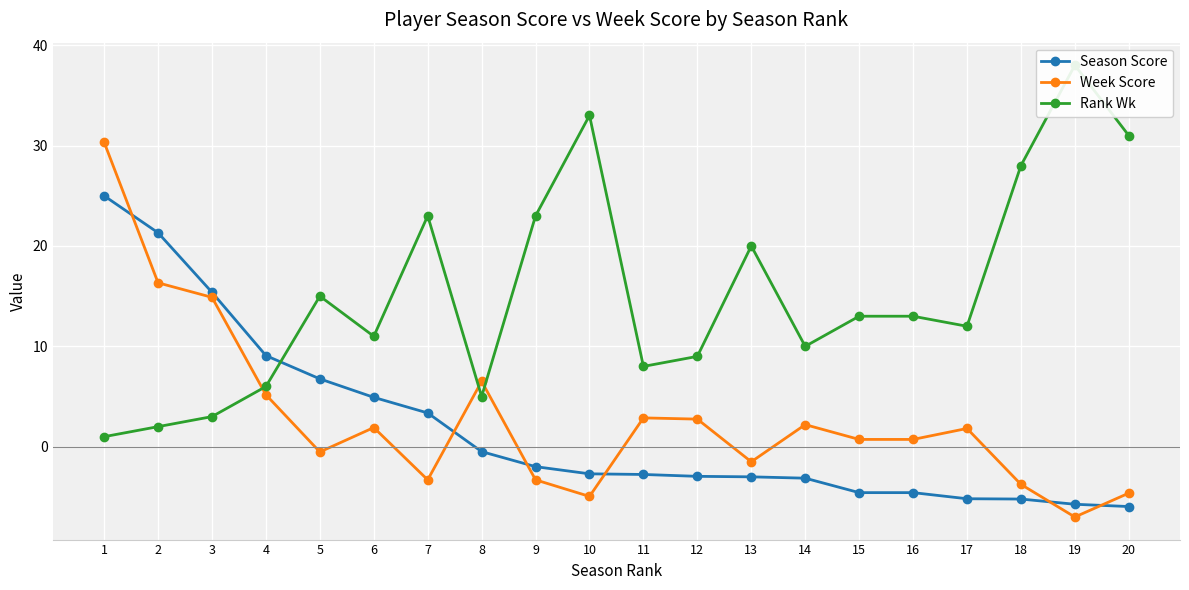

At which category is the sum across all series the highest?

1